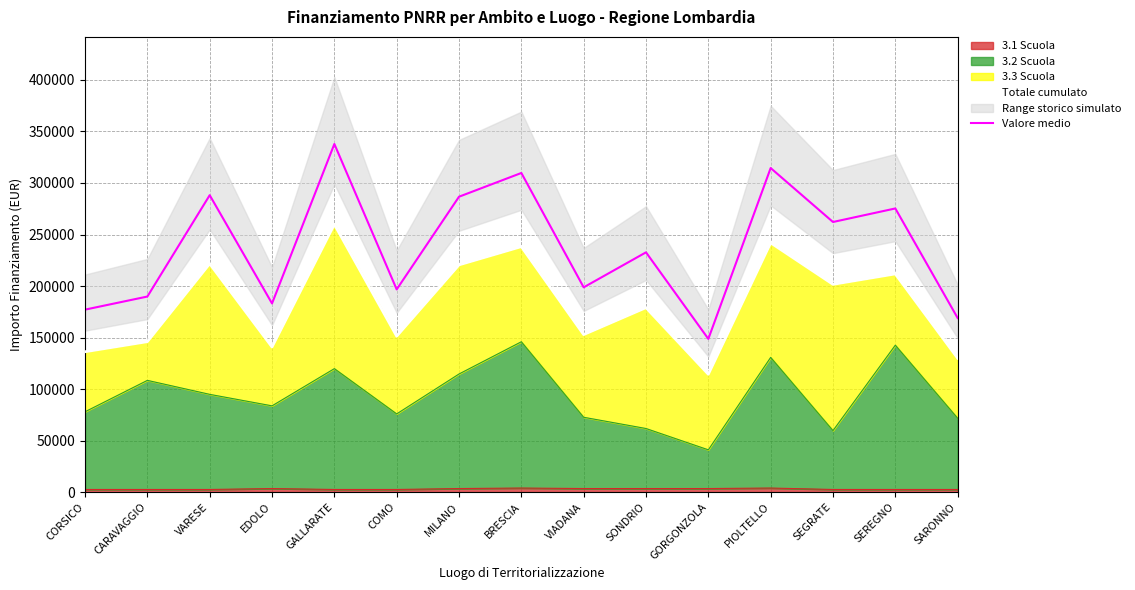

True or false: Valore medio and Totale cumulato intersect in this chart.

False